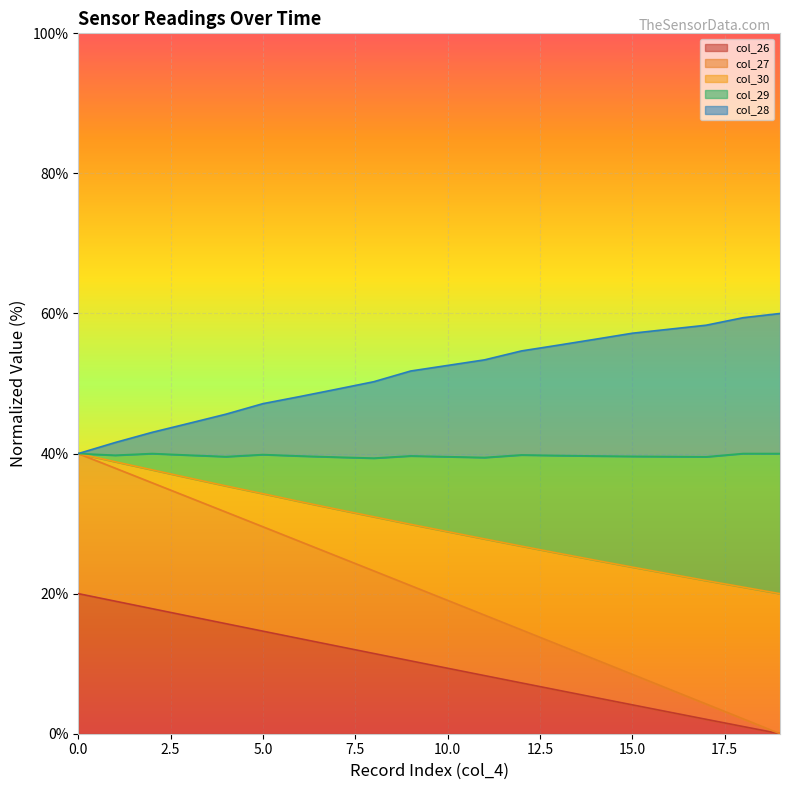

How many lines are shown in the chart?

5